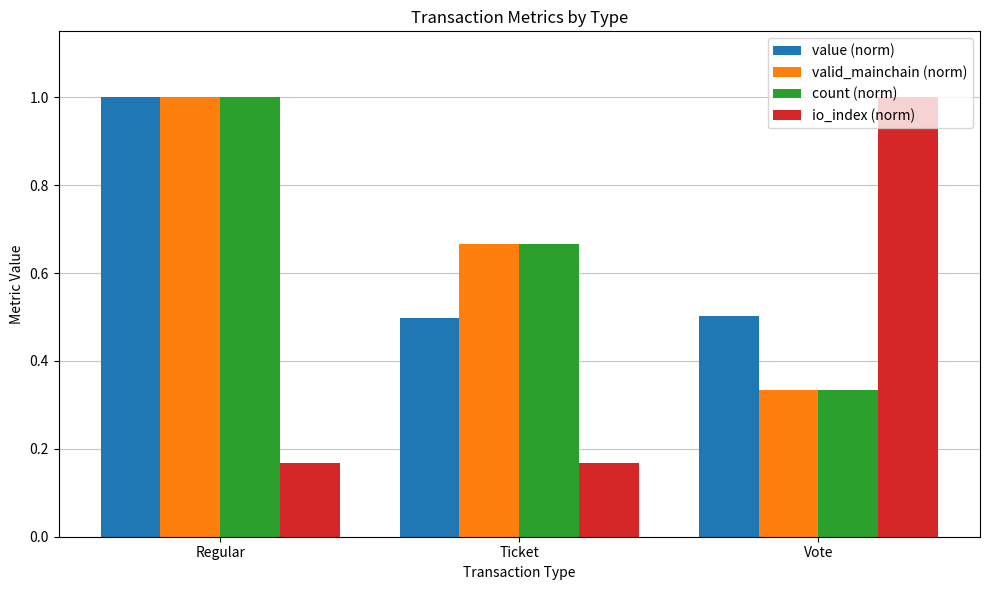

How many data points does each series have?

3